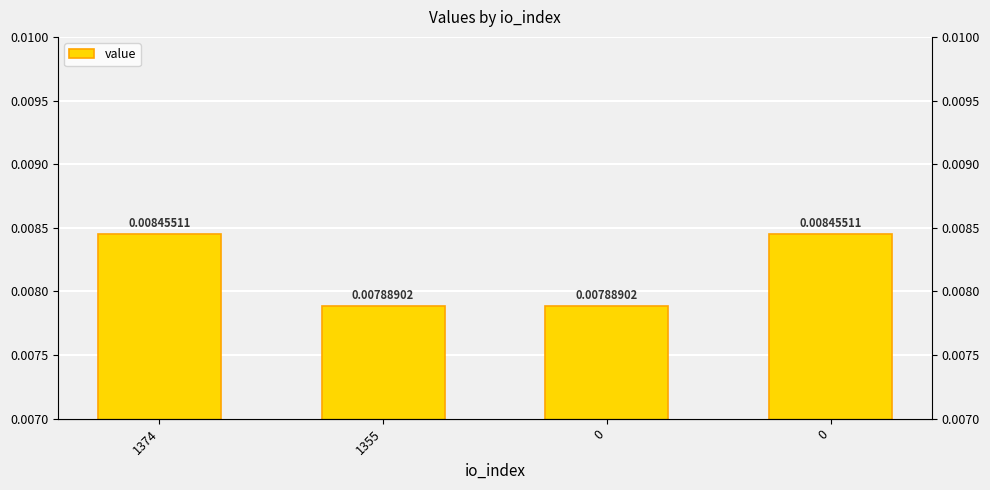

Which category has the lowest value across all series?

1355